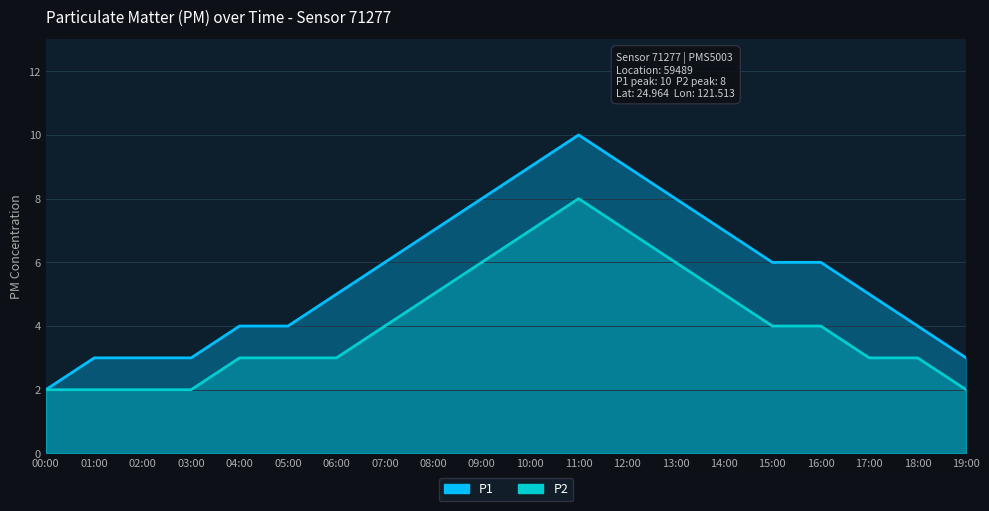

What are all the series names shown in the legend?

P1, P2